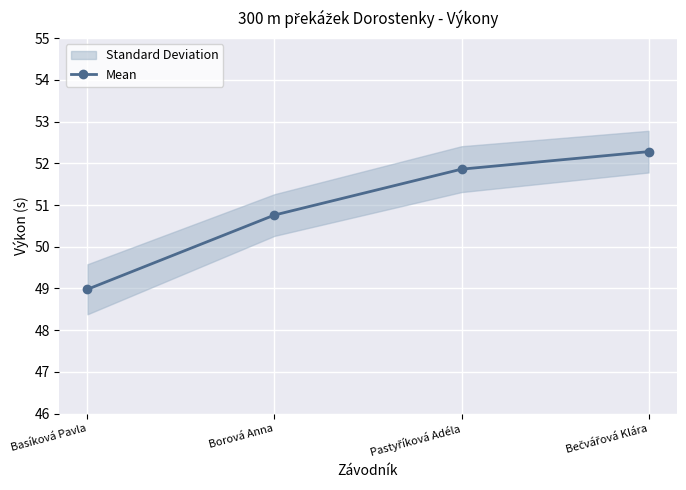

What is the difference between the second highest and minimum values?

2.9